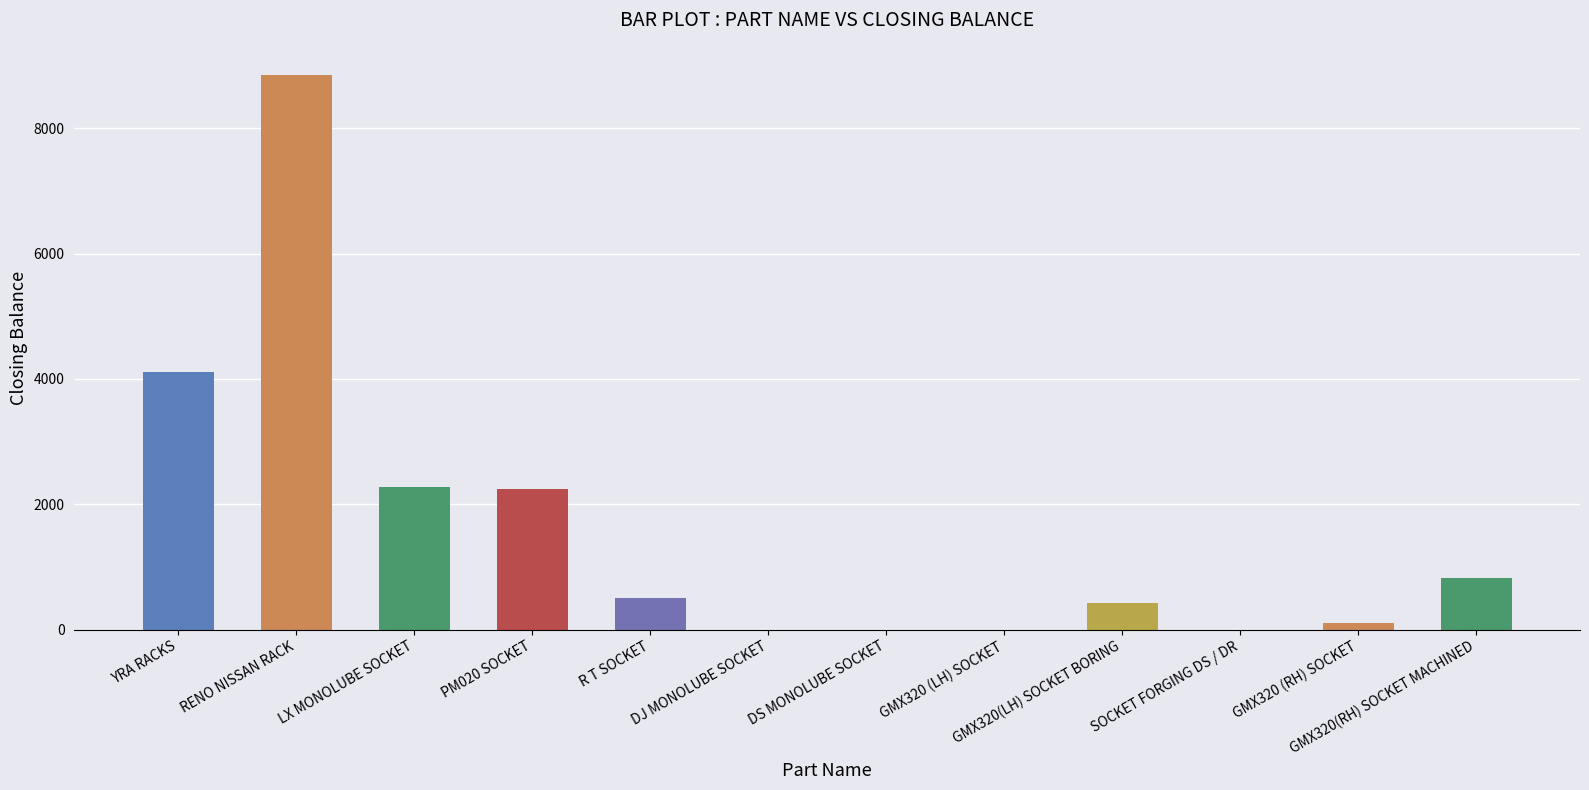

Is it true that the value at YRA RACKS is 4110?

True